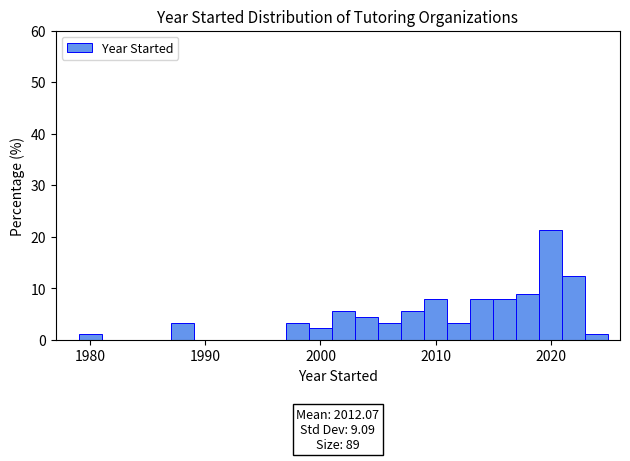

Around what value on the x-axis is the tallest bar? Give the approximate position of its centre, as read against the axis.

2020